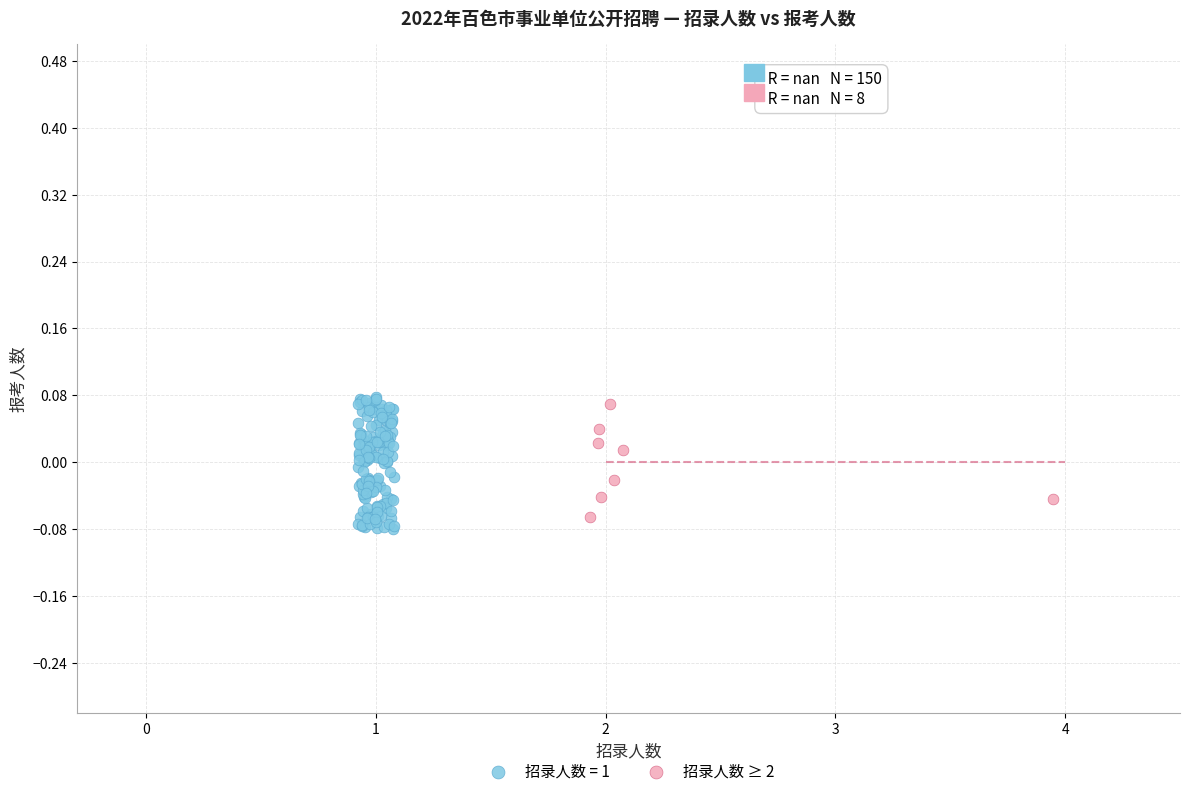

Which series has the largest Y range (max minus min)?

招录人数 = 1